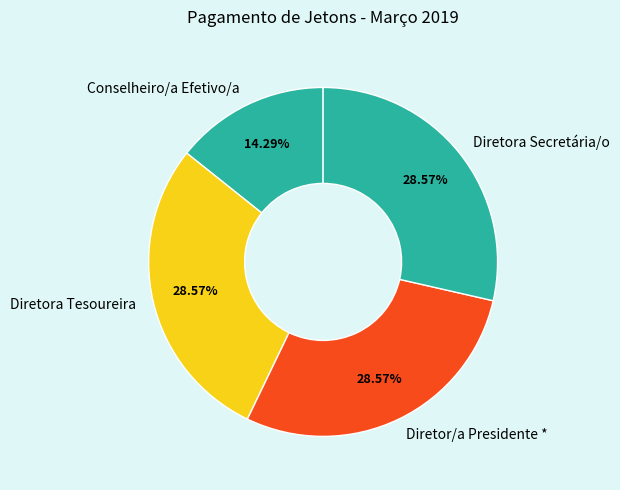

Is the sum of Conselheiro/a Efetivo/a and Diretor/a Presidente * greater than half?

No